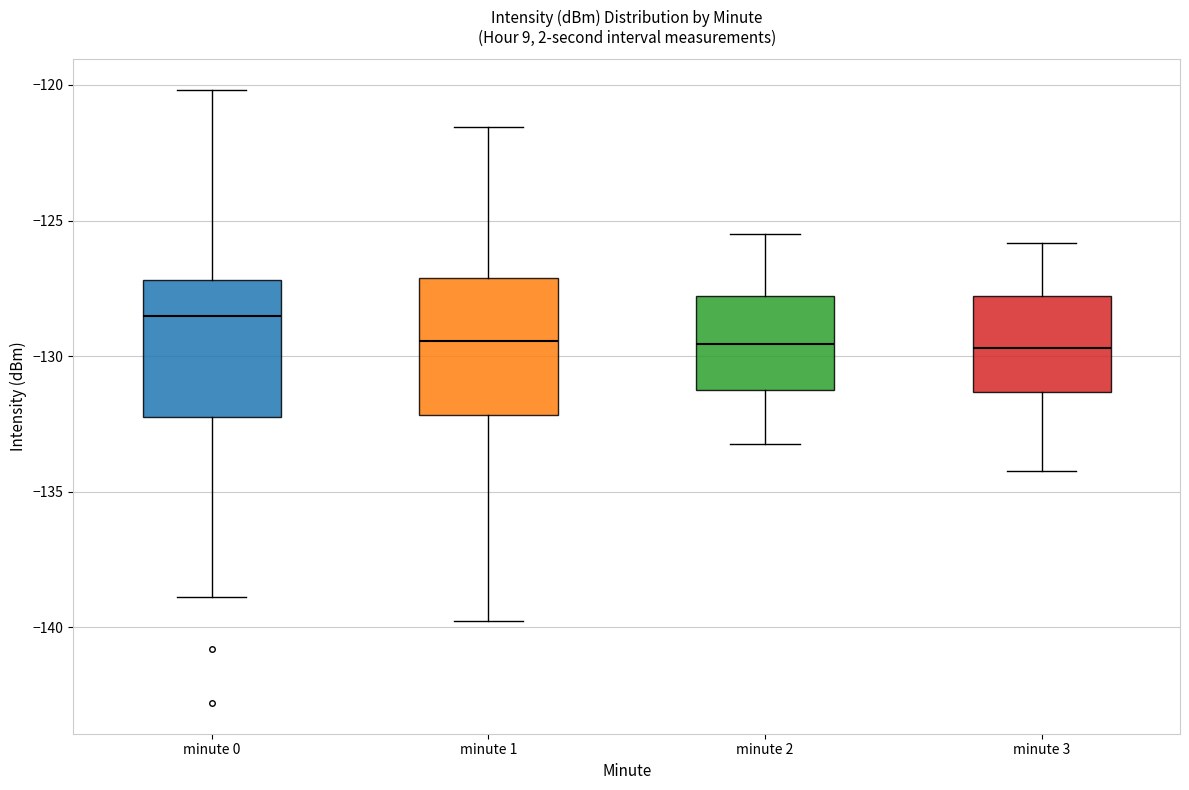

Reading left to right, transcribe this box plot: for each box, give where its median line is, the range the box spans, and where its two whiskers end, as read against the y-axis. The values are not printed on the chart, so give them approximately, as read against the axis.

minute 0: median -128.5, box -132.0 to -127.0, whiskers -139.0 to -120.0
minute 1: median -129.5, box -132.0 to -127.0, whiskers -140.0 to -121.5
minute 2: median -129.5, box -131.5 to -128.0, whiskers -133.0 to -125.5
minute 3: median -129.5, box -131.5 to -128.0, whiskers -134.0 to -126.0